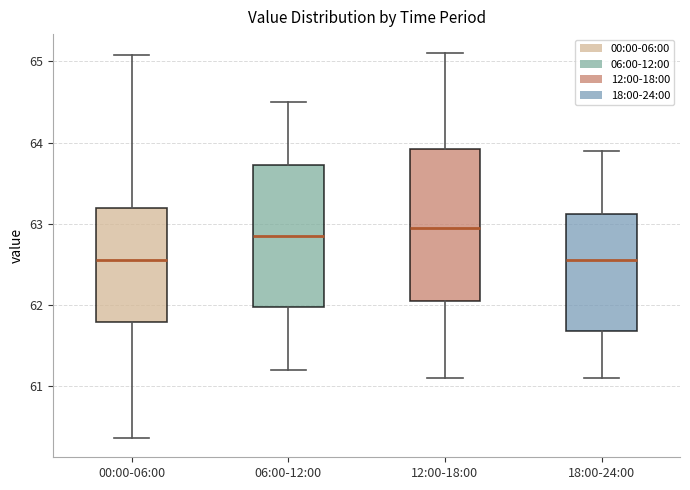

Reading left to right, read every box against the y-axis: the position of its median line, the range the box covers, and the ends of its whiskers. The values are not printed on the chart, so give them approximately, as read against the axis.

00:00-06:00: median 62.6, box 61.8 to 63.2, whiskers 60.4 to 65.1
06:00-12:00: median 62.9, box 62.0 to 63.7, whiskers 61.2 to 64.5
12:00-18:00: median 63.0, box 62.1 to 63.9, whiskers 61.1 to 65.1
18:00-24:00: median 62.6, box 61.7 to 63.1, whiskers 61.1 to 63.9